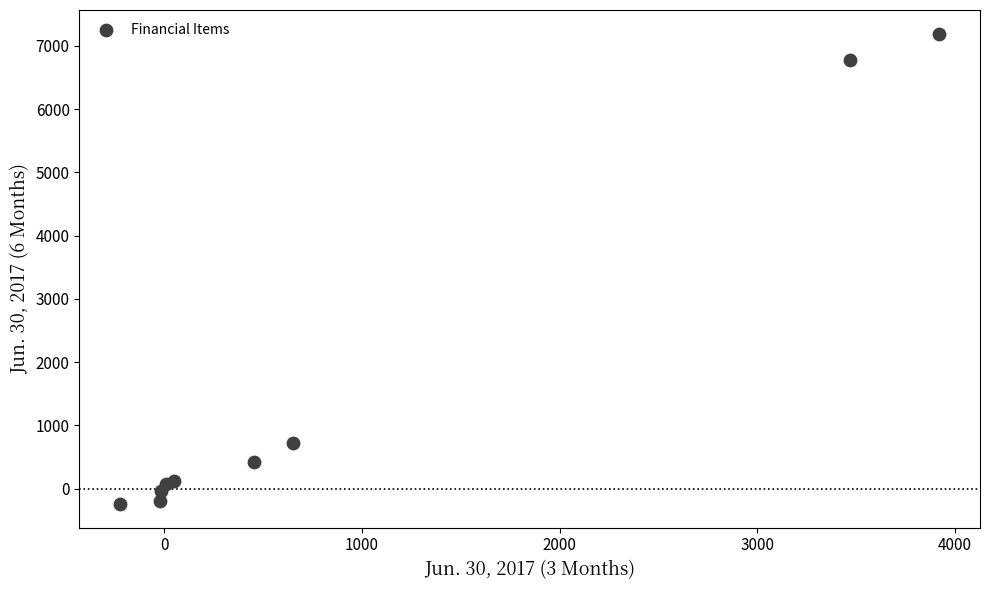

What Y value in the scatter plot is closest to 3474?

724